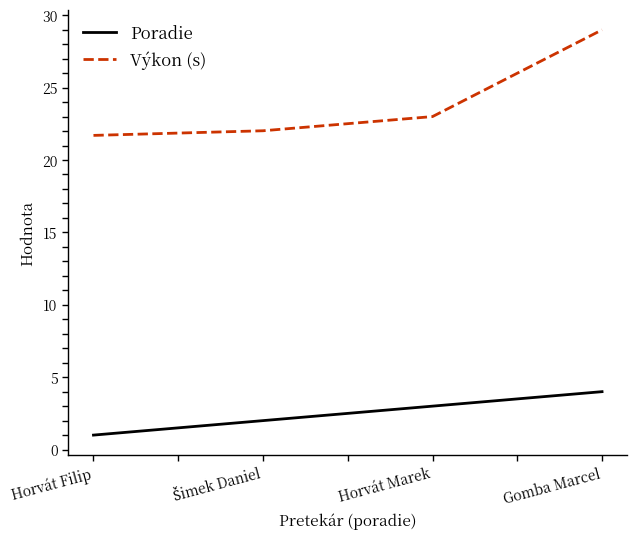

What is the lowest value of the Výkon (s) series?

21.7